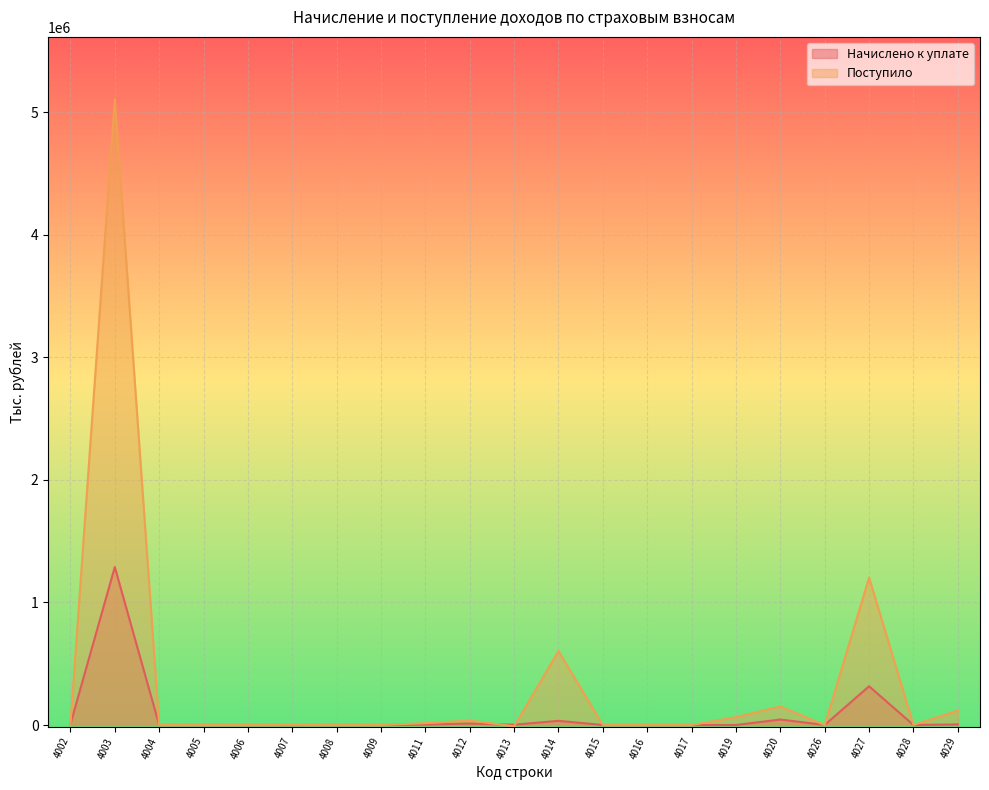

How many distinct data groups are displayed?

2